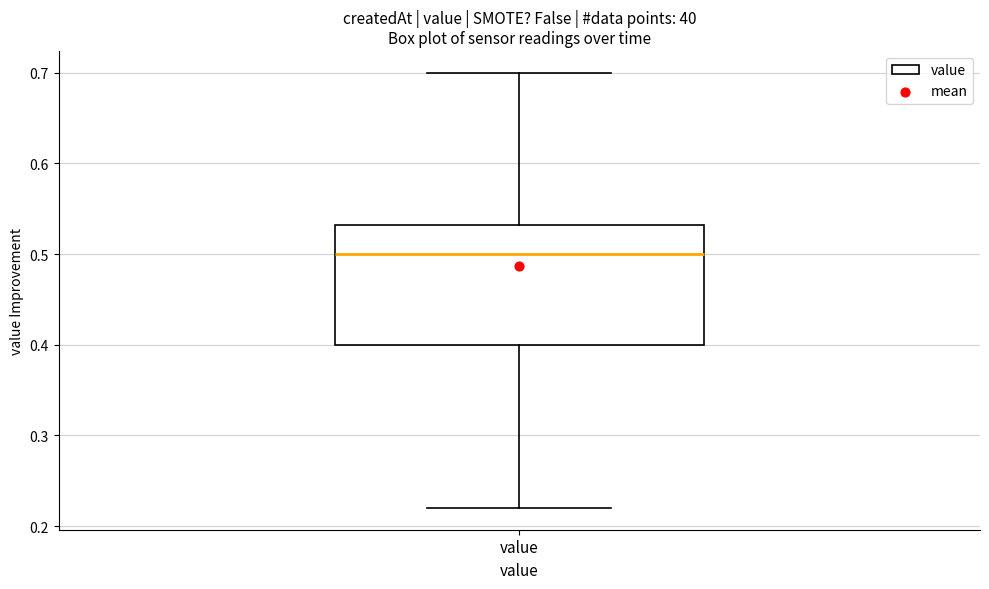

Read this box plot against the y-axis: the position of the median line, the range covered by the box, and the ends of both whiskers. The values are not printed on the chart, so give them approximately, as read against the axis.

median 0.50, box 0.40 to 0.53, whiskers 0.22 to 0.70